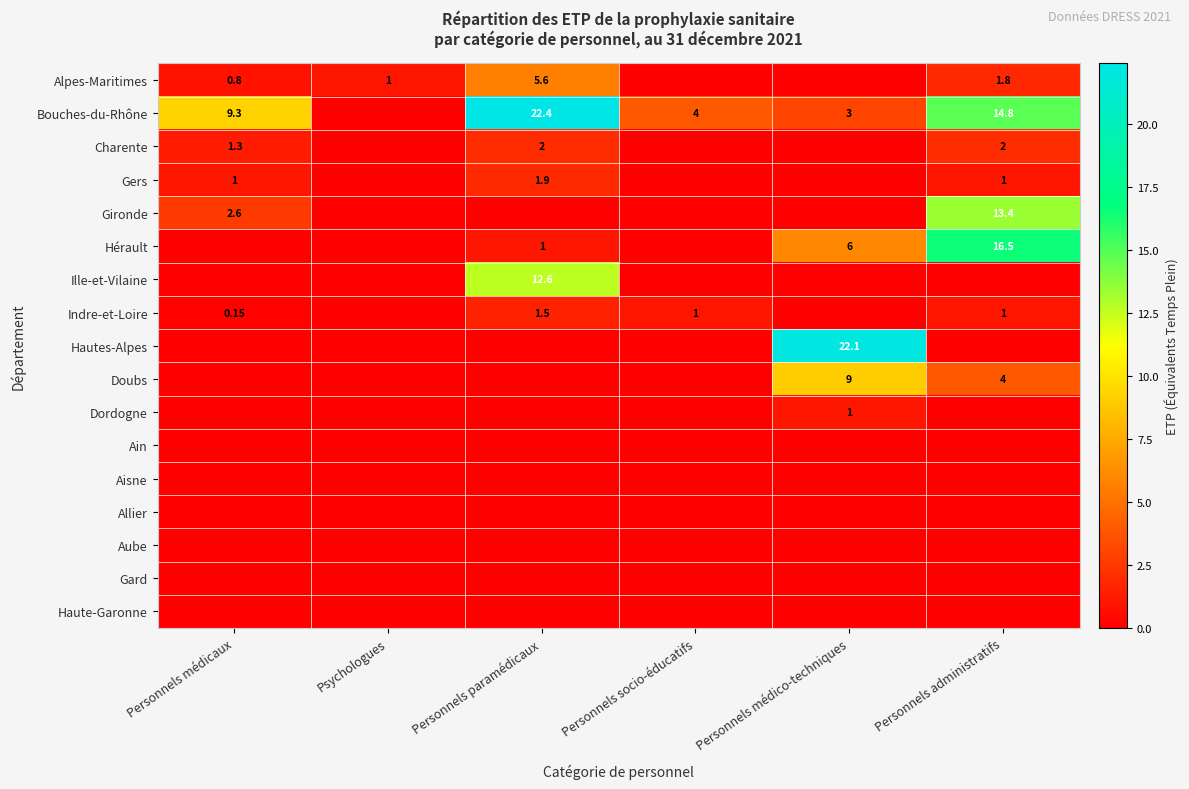

The value of Gers at Personnels médicaux is 1.0. True or false?

True